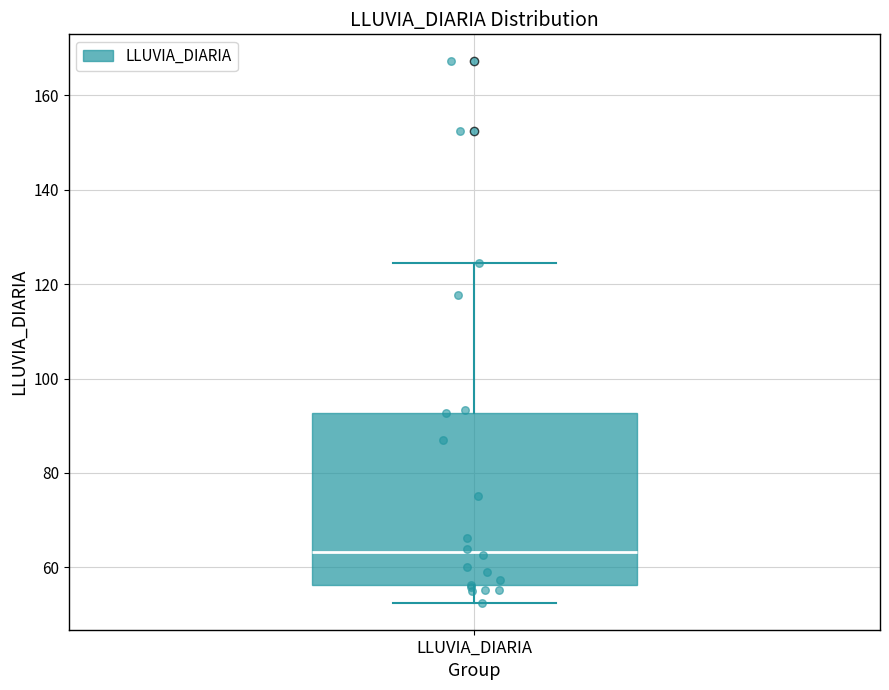

Transcribe this box plot: give where the median line is, the range the box spans, and where the two whiskers end, as read against the y-axis. The values are not printed on the chart, so give them approximately, as read against the axis.

median 64, box 56 to 92, whiskers 52 to 124